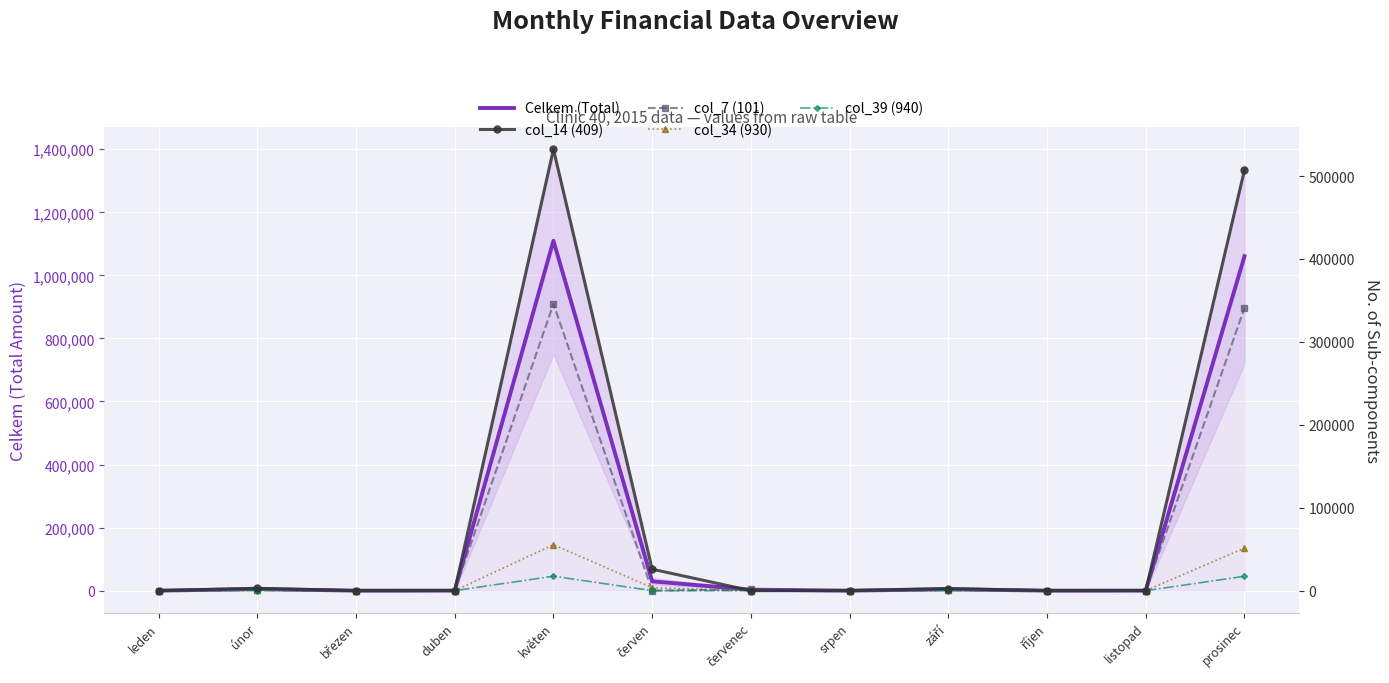

What is the difference between the maximum and minimum values in the col_14 (409) series?

532333.0